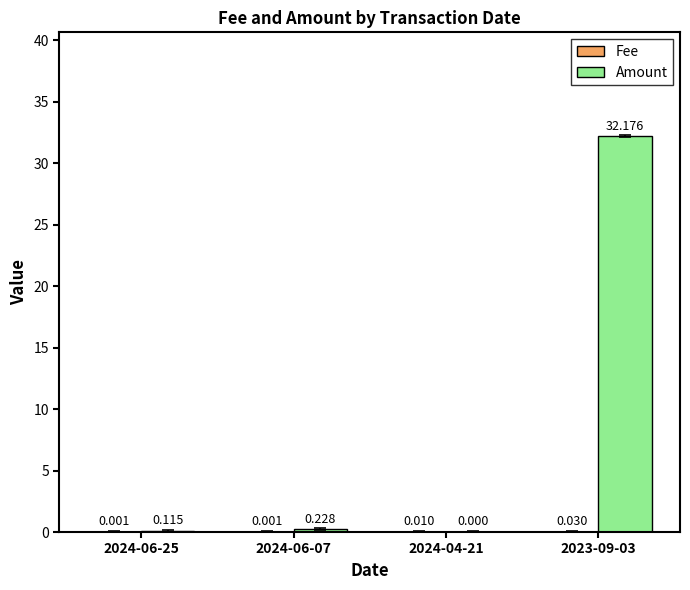

Which series changed the most between 2024-06-07 and 2024-04-21?

Amount